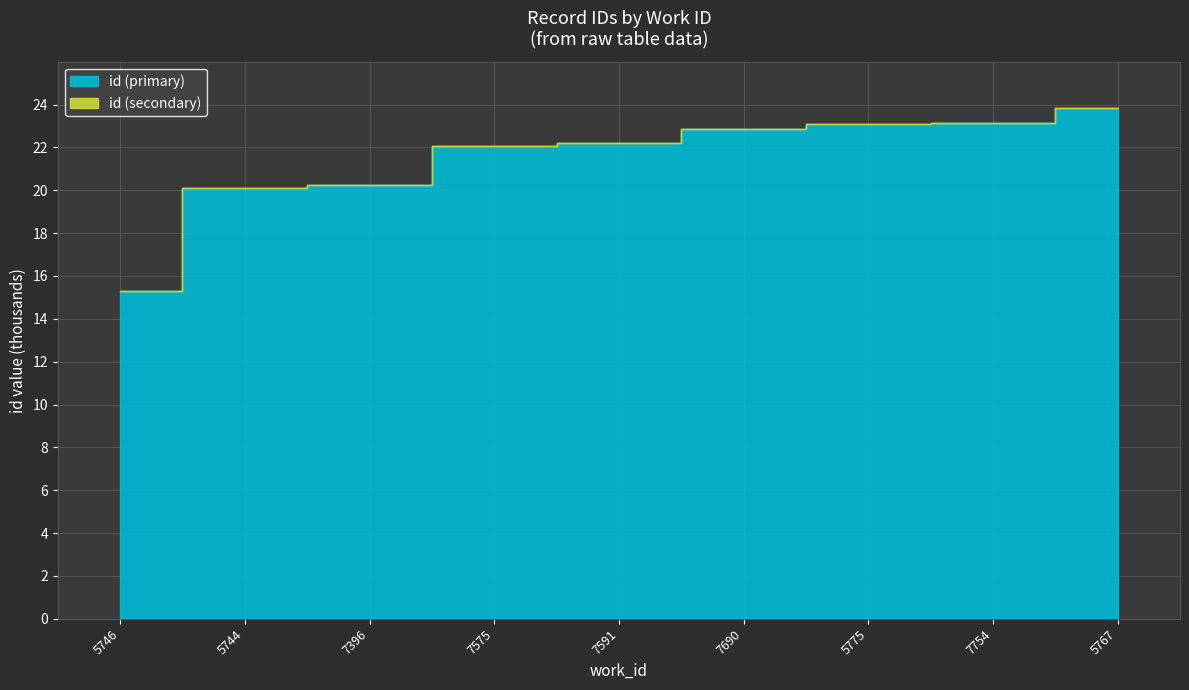

Rank the categories by value from highest to lowest.

5767, 7754, 5775, 7690, 7591, 7575, 7396, 5744, 5746